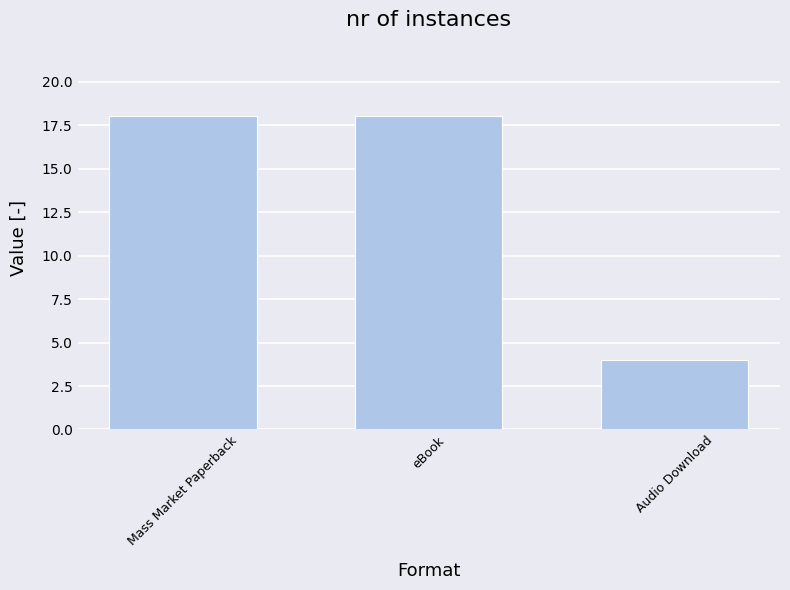

What is the difference between the second highest and minimum values?

14